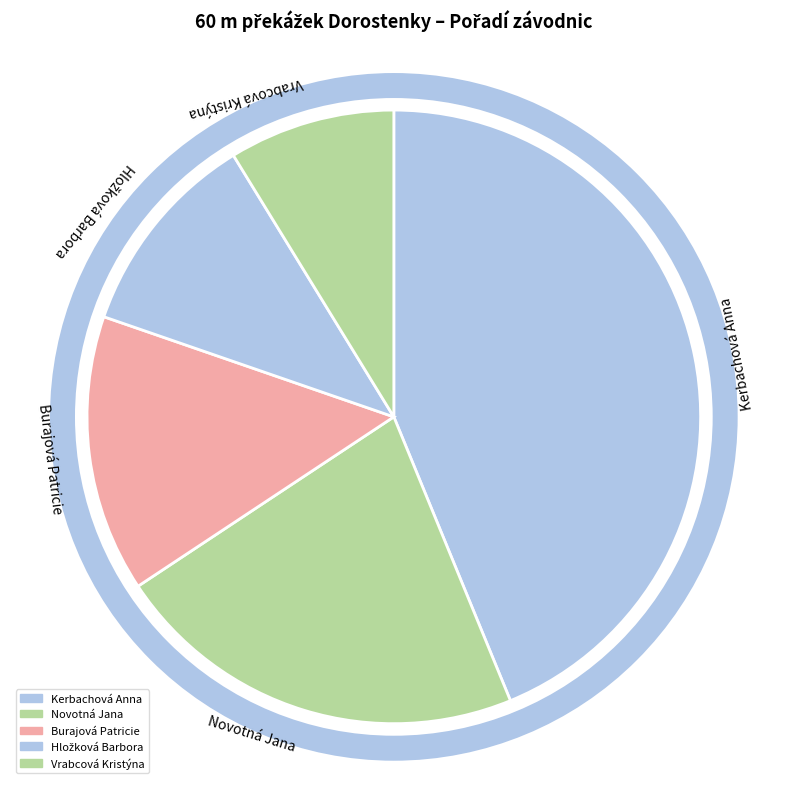

True or false: Novotná Jana accounts for 22% of the total.

True